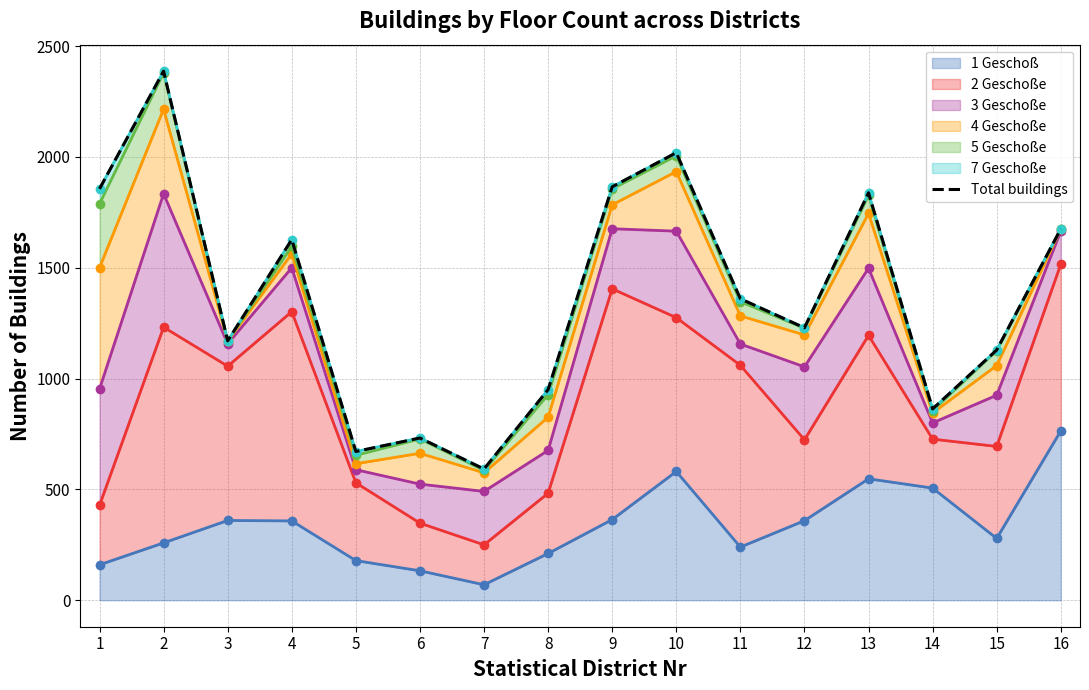

The value at 9 is 1865. True or false?

True